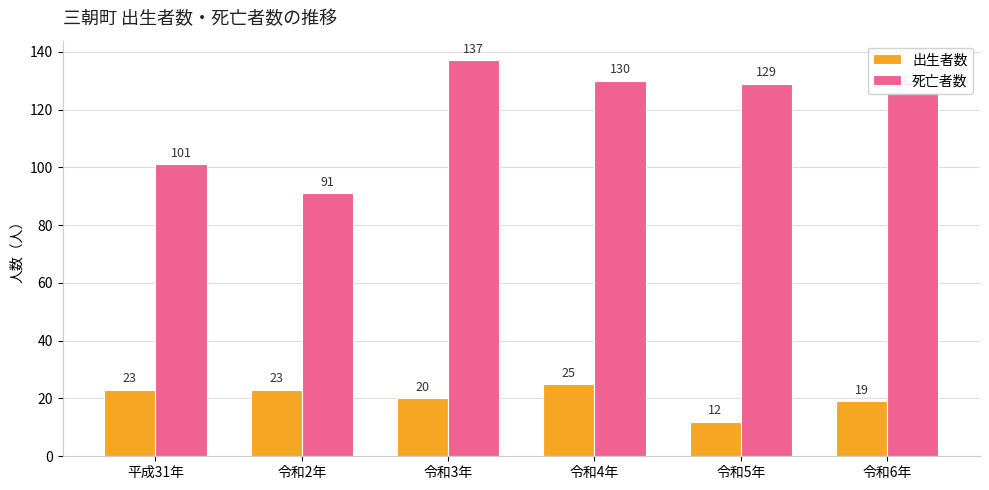

At which category does the chart reach its minimum across all series?

令和5年